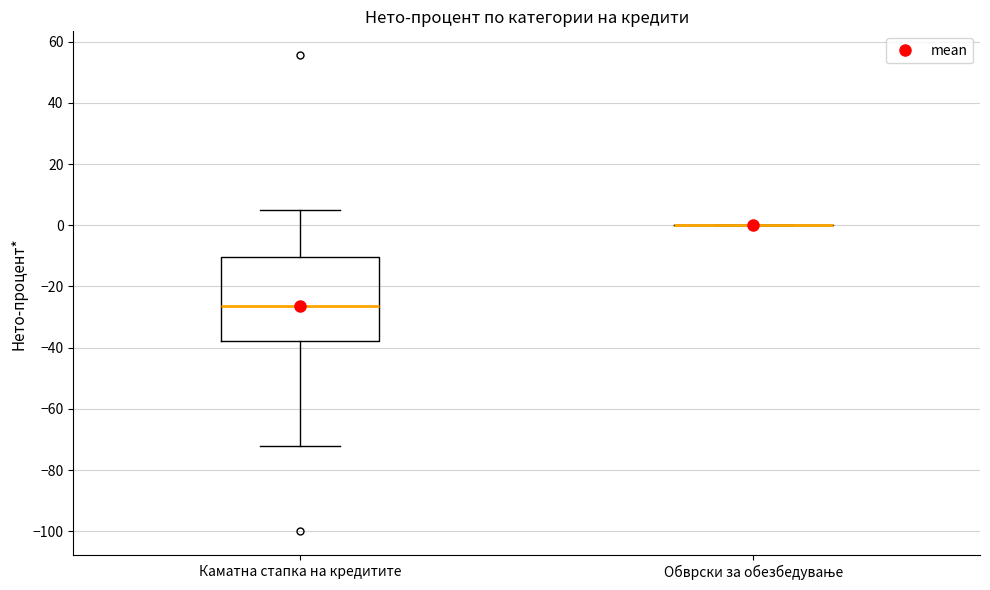

Reading left to right, read every box against the y-axis: the position of its median line, the range the box covers, and the ends of its whiskers. The values are not printed on the chart, so give them approximately, as read against the axis.

Каматна стапка на кредитите: median -26, box -38 to -10, whiskers -72 to 6
Обврски за обезбедување: box collapsed to a line at 0, whiskers 0 to 0